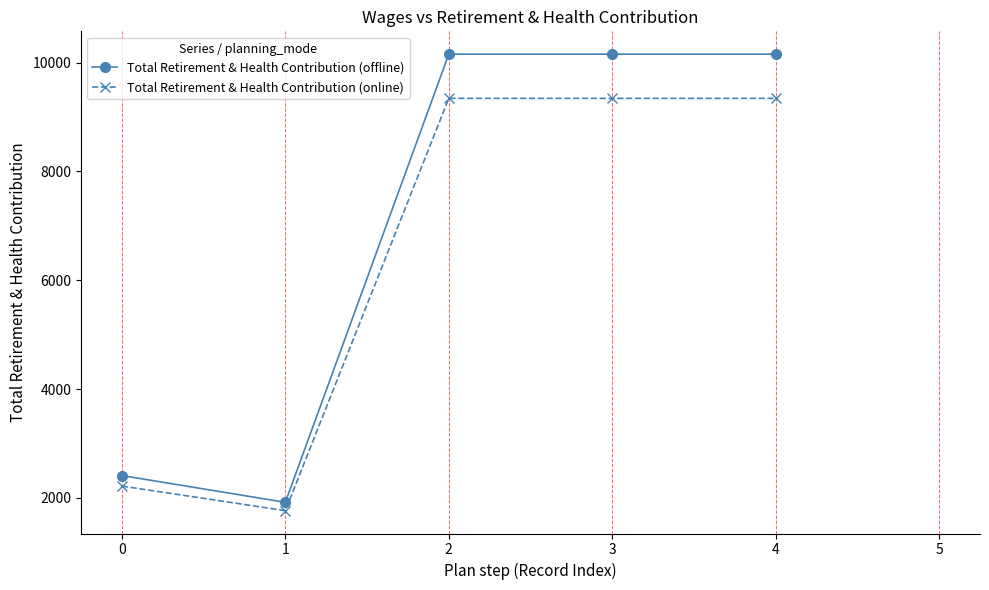

Does the chart have visible grid lines?

No